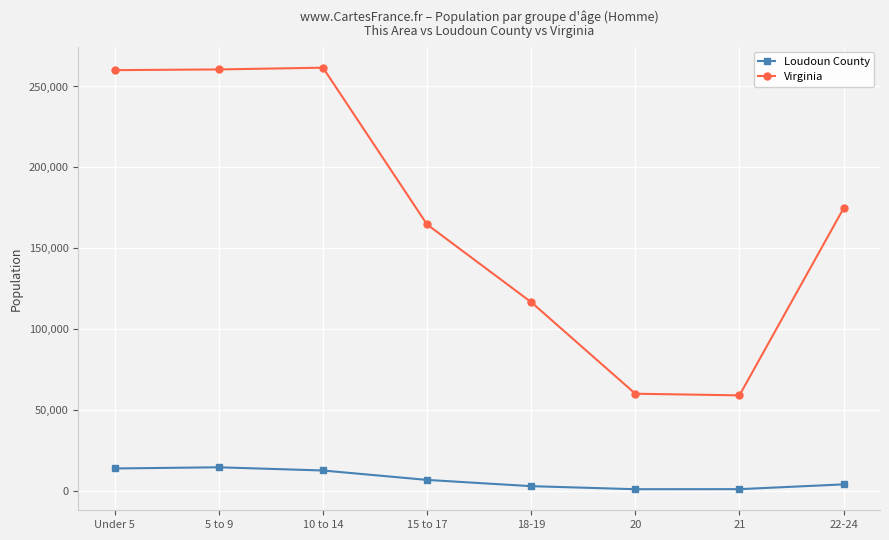

What is the label of the 8th point from the left?

22-24